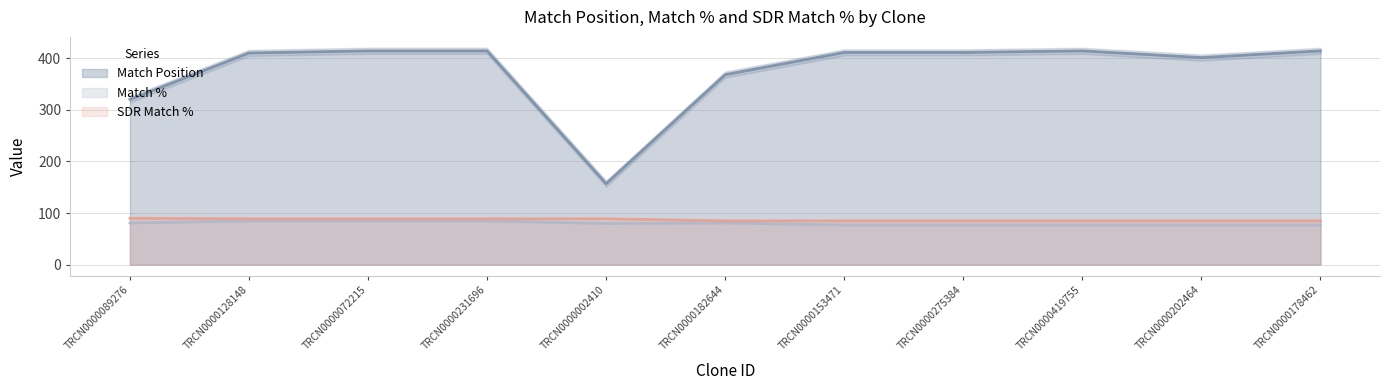

Between TRCN0000153471 and TRCN0000419755, which series saw the biggest shift?

Match Position